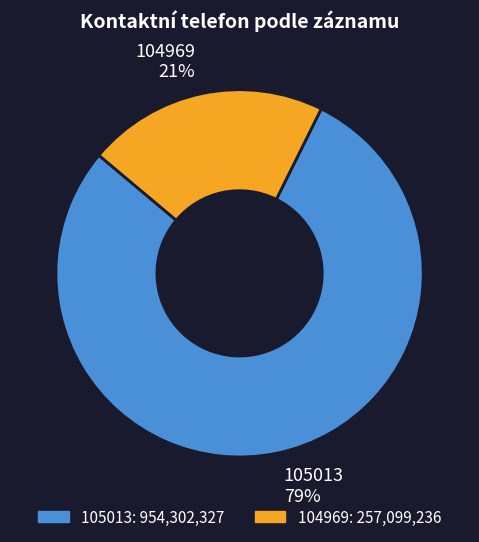

What percentage is the 105013 slice, to the nearest percent?

79%